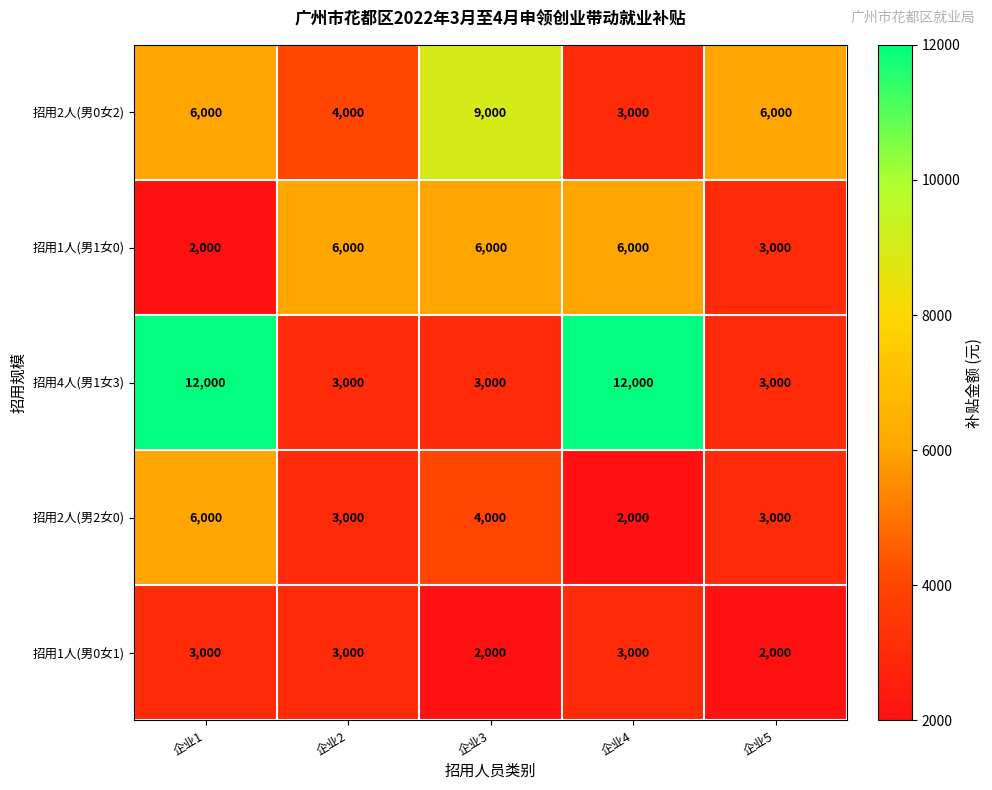

Read the 招用1人(男0女1) value at 企业1, to the nearest 50.

3000